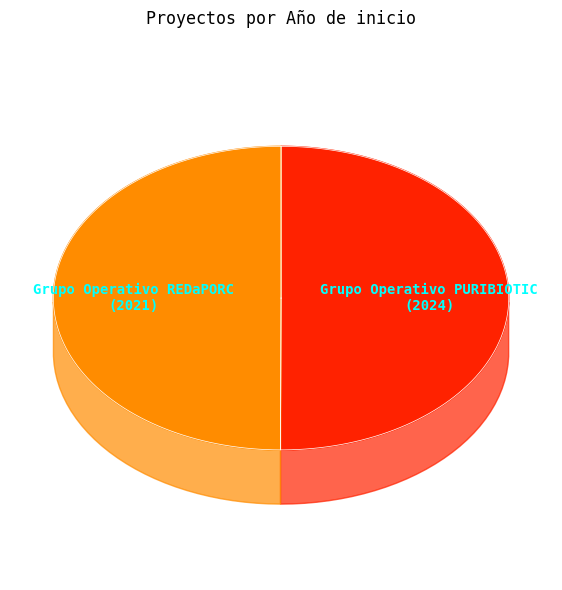

Which category accounts for the majority?

Grupo Operativo PURIBIOTIC